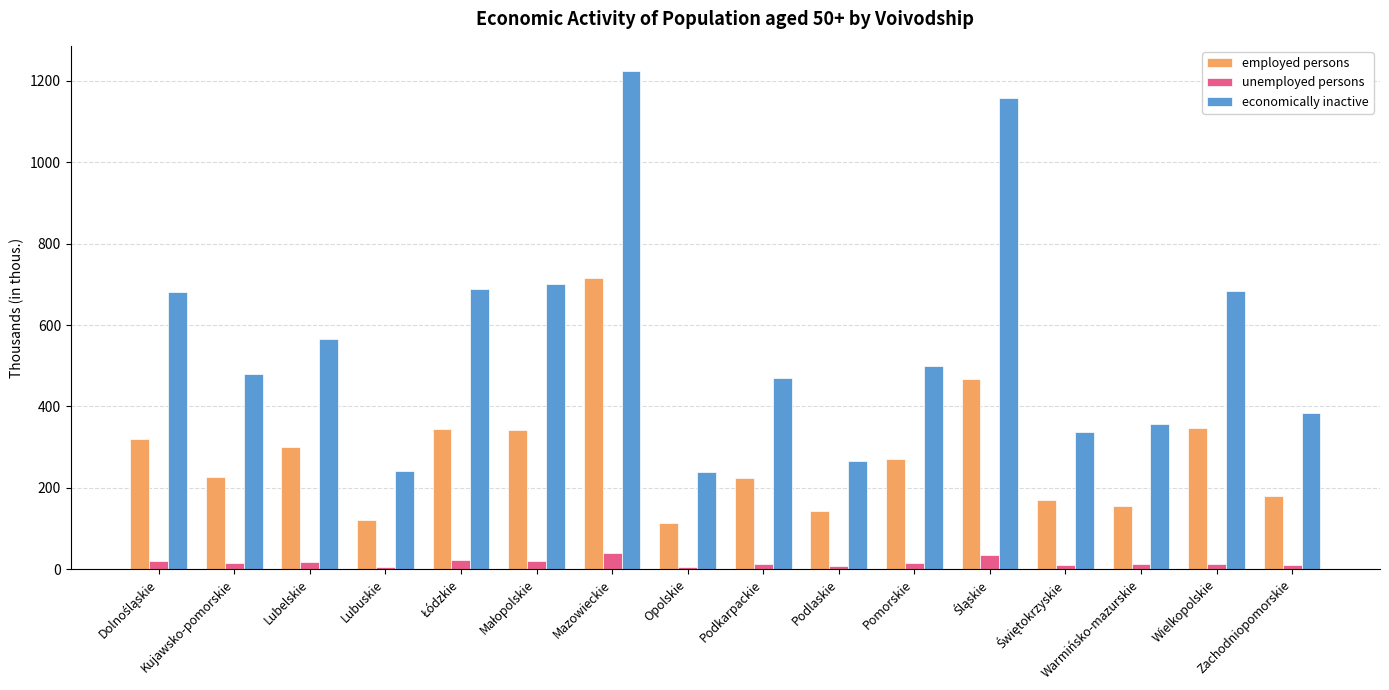

What is the sum of all employed persons values?

4440